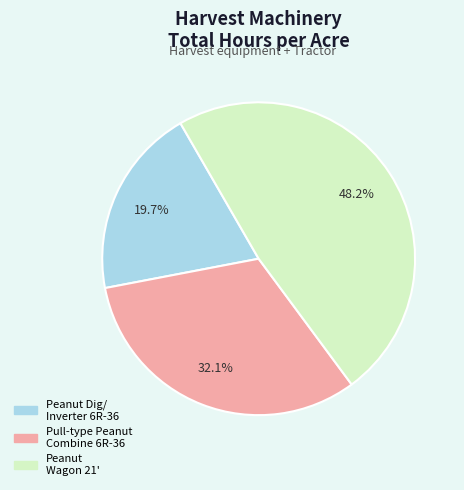

Is there a majority slice in this chart?

No